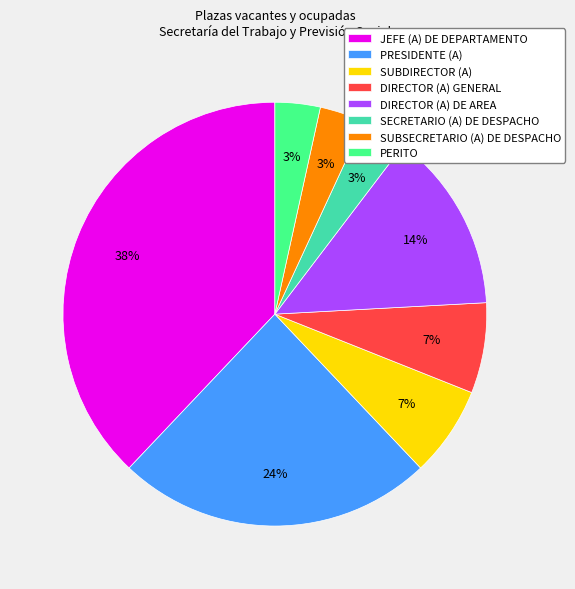

Is there any slice that represents more than half of the pie?

No